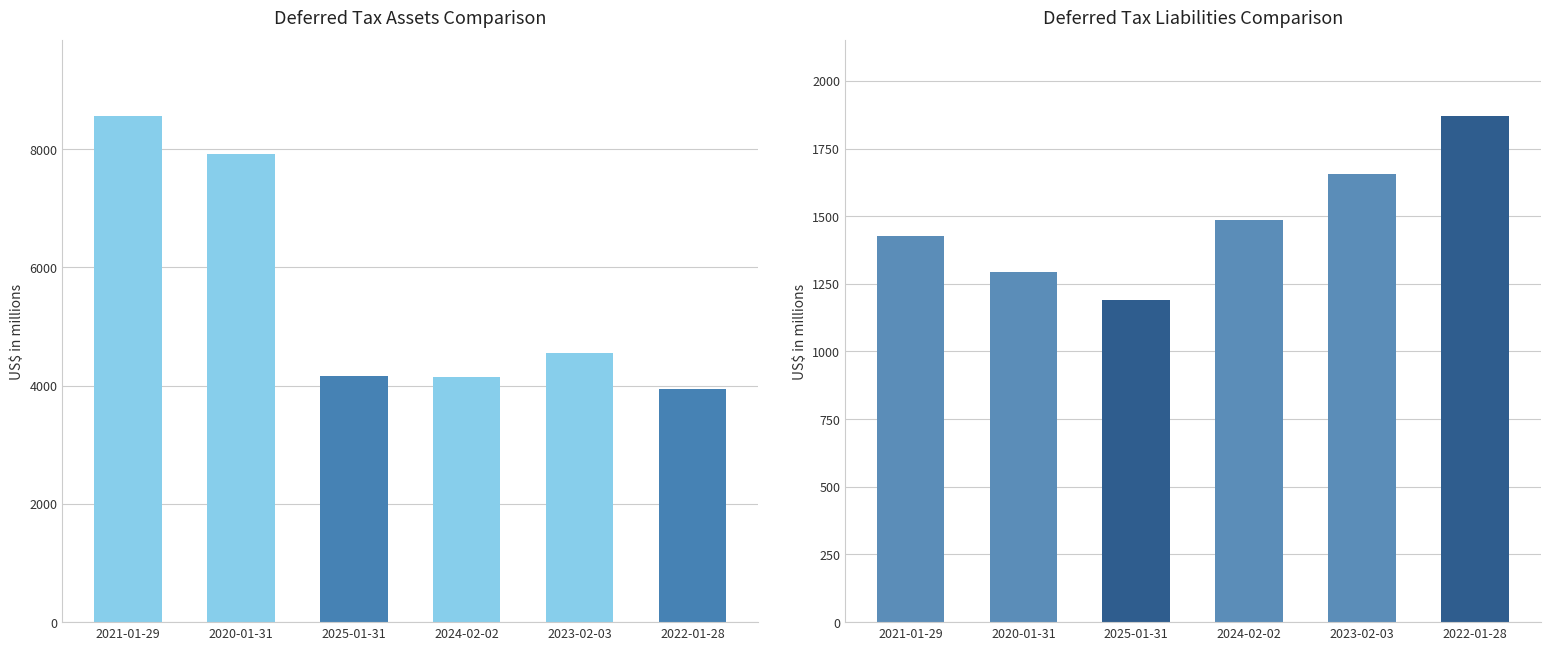

What is the maximum value shown in the chart?

8562